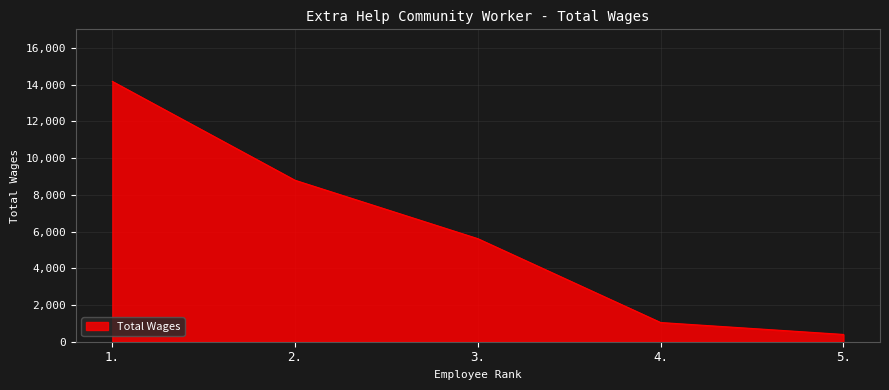

List the labels in order of value, smallest first.

5., 4., 3., 2., 1.